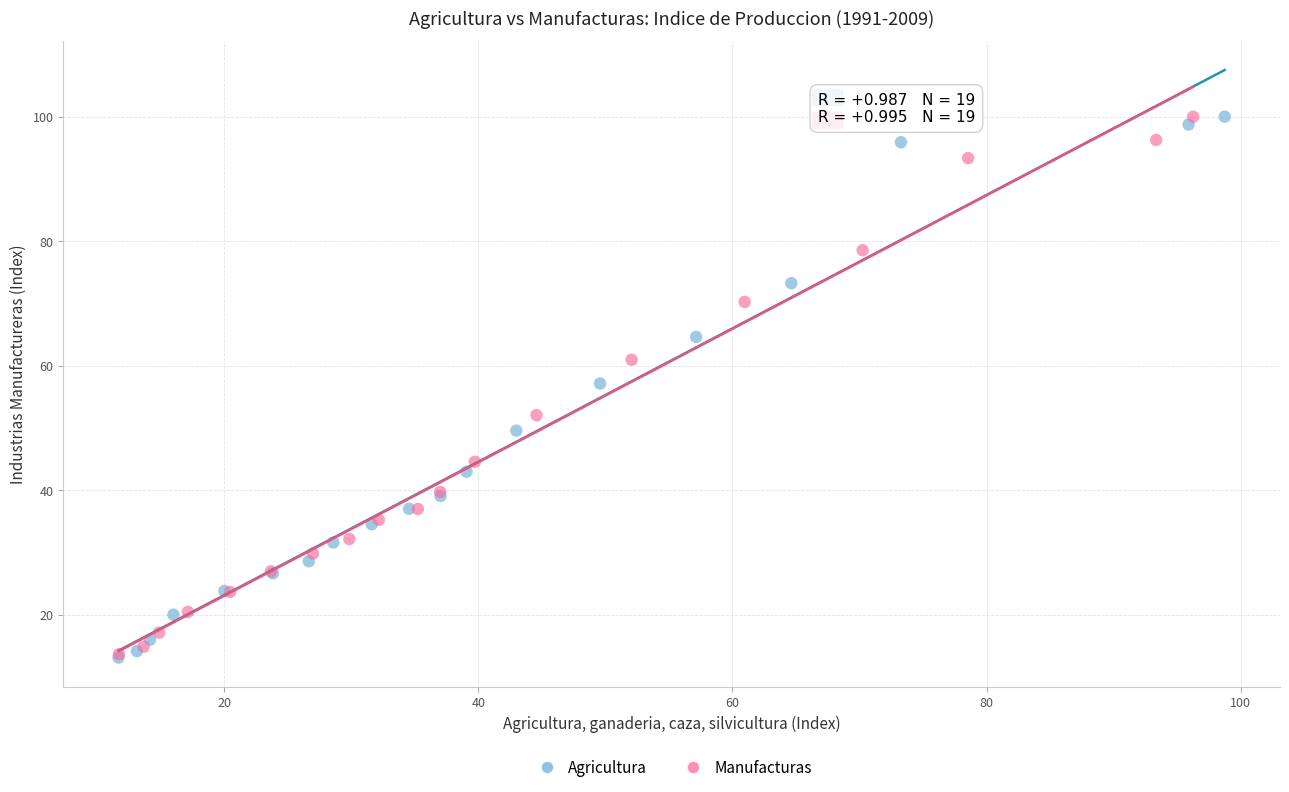

Which series has the widest spread of Y values?

Agricultura